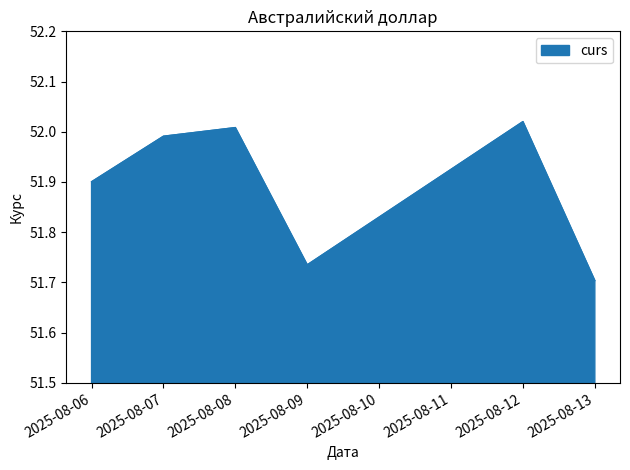

The value at 2025-08-13 is 21.9. True or false?

False